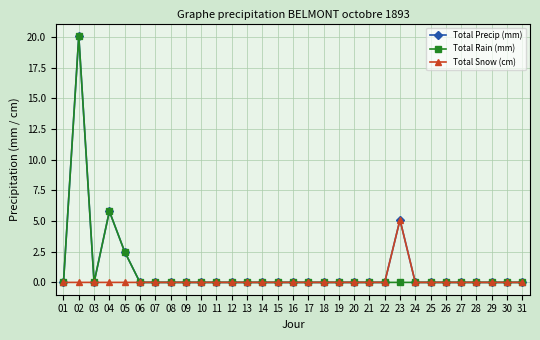

Reading left to right, transcribe all the data shown in this chart.

Total Precip (mm): 01=0.0	02=20.1	03=0.0	04=5.8	05=2.5	06=0.0	07=0.0	08=0.0	09=0.0	10=0.0	11=0.0	12=0.0	13=0.0	14=0.0	15=0.0	16=0.0	17=0.0	18=0.0	19=0.0	20=0.0	21=0.0	22=0.0	23=5.1	24=0.0	25=0.0	26=0.0	27=0.0	28=0.0	29=0.0	30=0.0	31=0.0
Total Rain (mm): 01=0.0	02=20.1	03=0.0	04=5.8	05=2.5	06=0.0	07=0.0	08=0.0	09=0.0	10=0.0	11=0.0	12=0.0	13=0.0	14=0.0	15=0.0	16=0.0	17=0.0	18=0.0	19=0.0	20=0.0	21=0.0	22=0.0	23=0.0	24=0.0	25=0.0	26=0.0	27=0.0	28=0.0	29=0.0	30=0.0	31=0.0
Total Snow (cm): 01=0.0	02=0.0	03=0.0	04=0.0	05=0.0	06=0.0	07=0.0	08=0.0	09=0.0	10=0.0	11=0.0	12=0.0	13=0.0	14=0.0	15=0.0	16=0.0	17=0.0	18=0.0	19=0.0	20=0.0	21=0.0	22=0.0	23=5.1	24=0.0	25=0.0	26=0.0	27=0.0	28=0.0	29=0.0	30=0.0	31=0.0